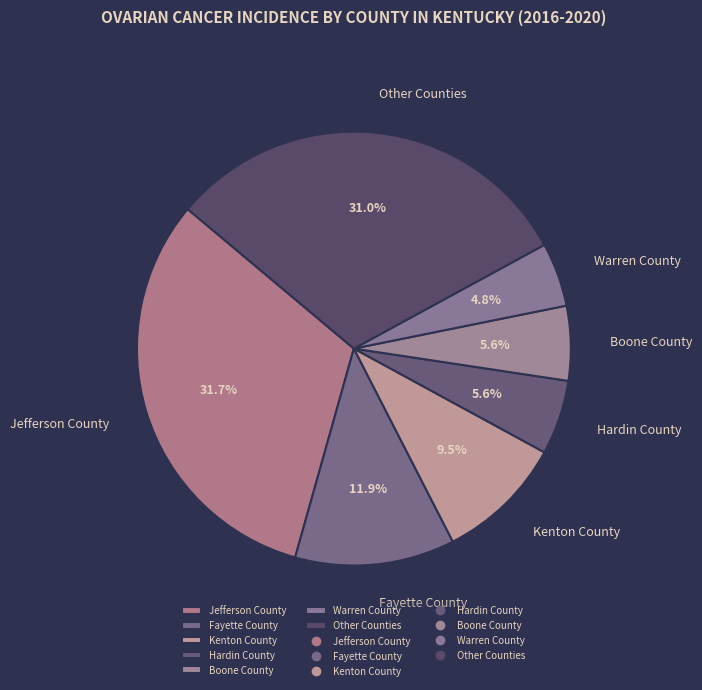

Between Fayette County and Jefferson County, which is larger?

Jefferson County